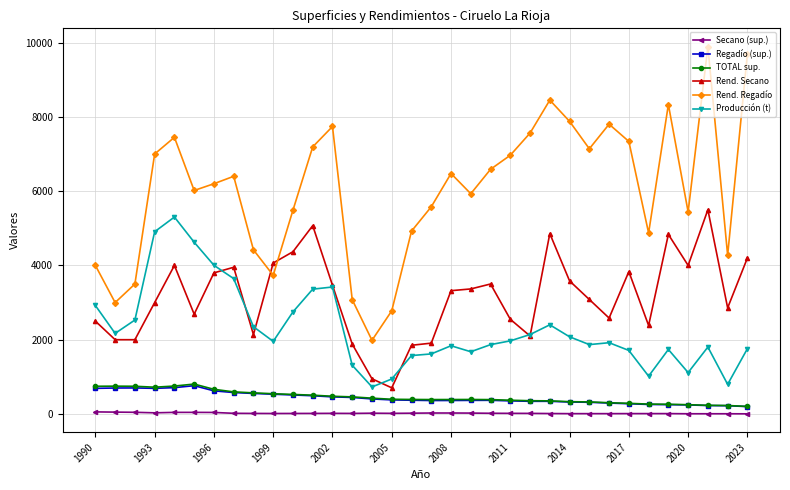

What is the smallest value displayed?

4